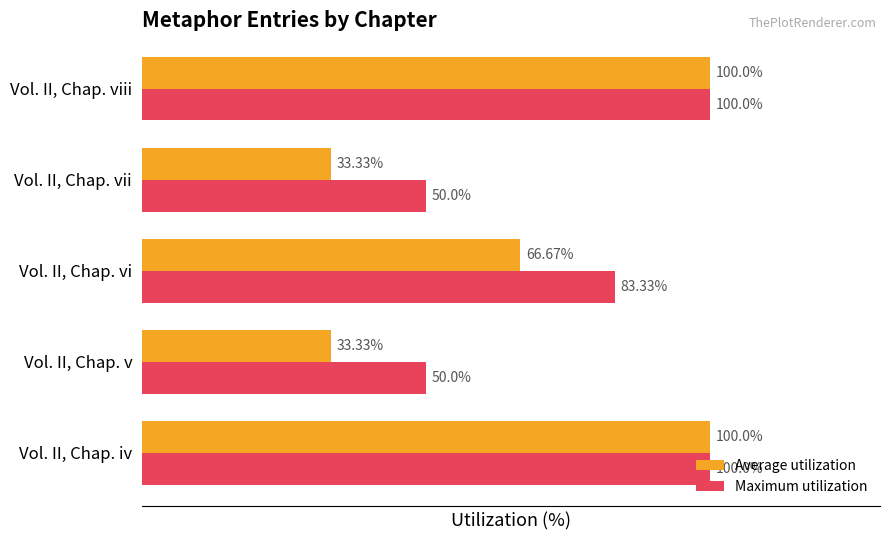

Where is Average utilization nearest to the value 66?

Vol. II, Chap. vi